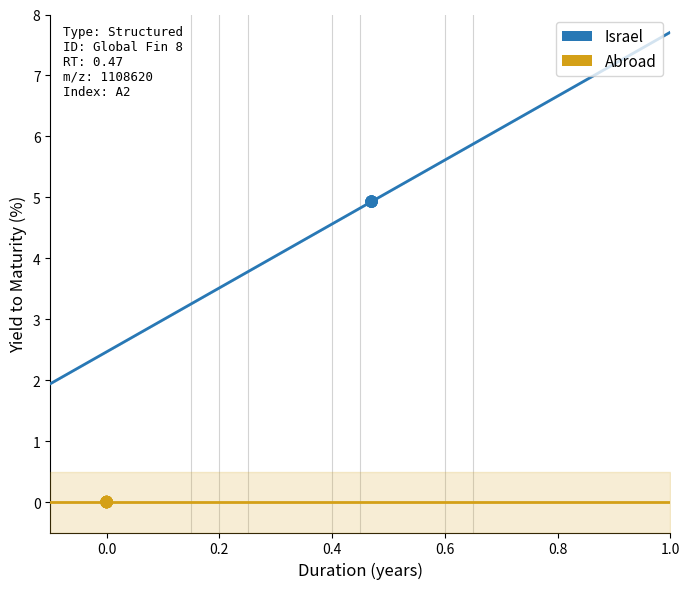

Which series contains the lowest Y value?

Abroad